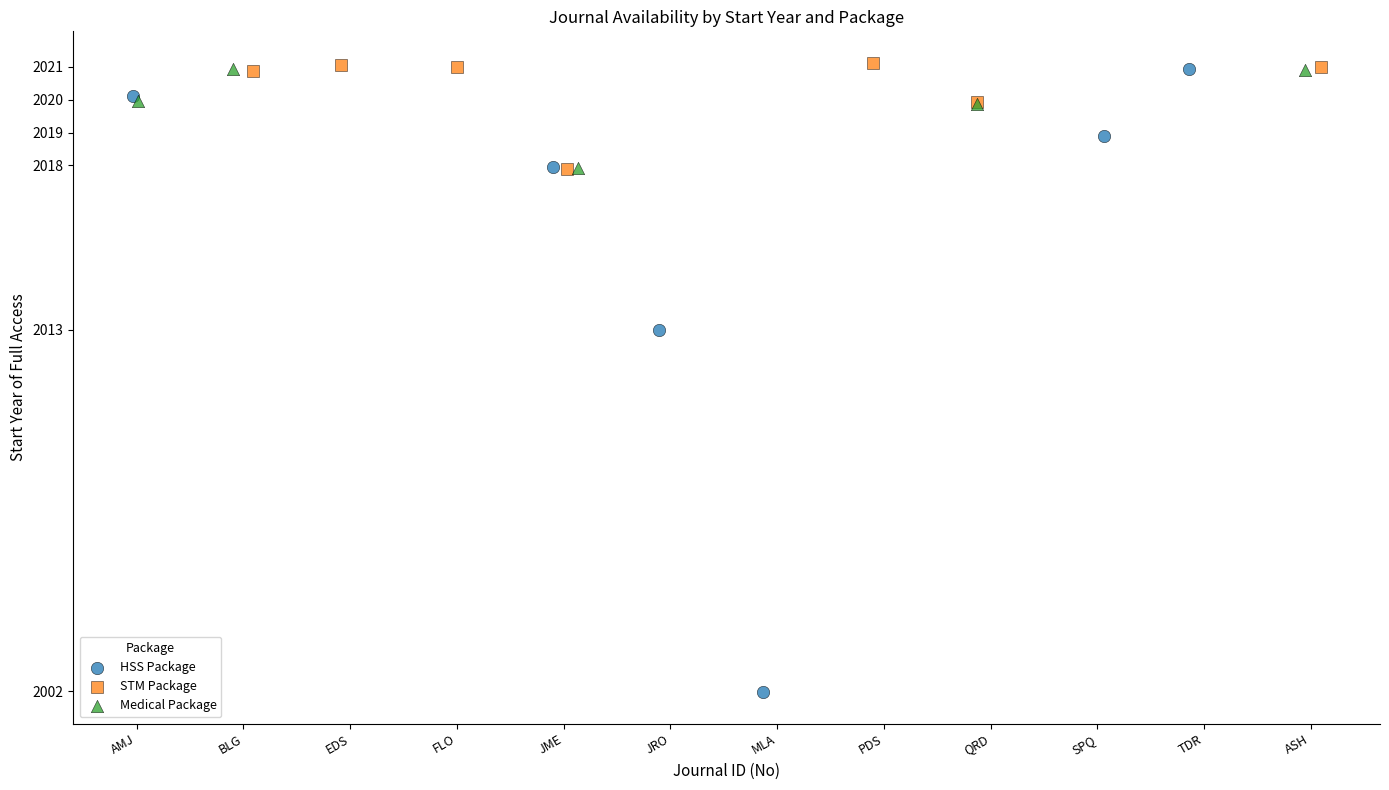

What are all the series names shown in the legend?

HSS Package, STM Package, Medical Package